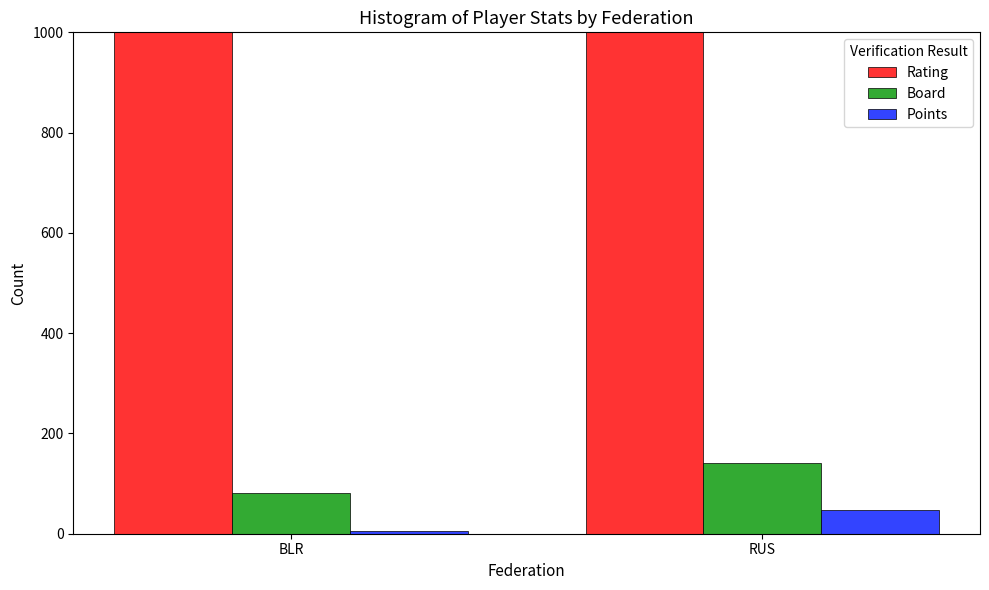

True or false: Points has a value of 5 at BLR.

True